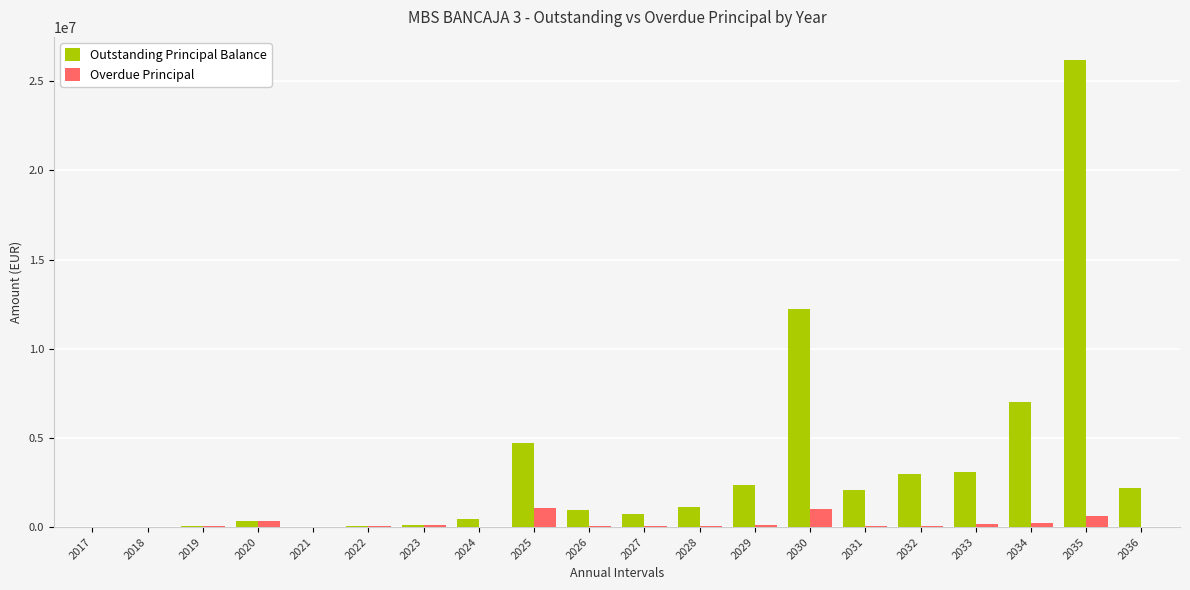

Which series changed the most between 2030 and 2032?

Outstanding Principal Balance